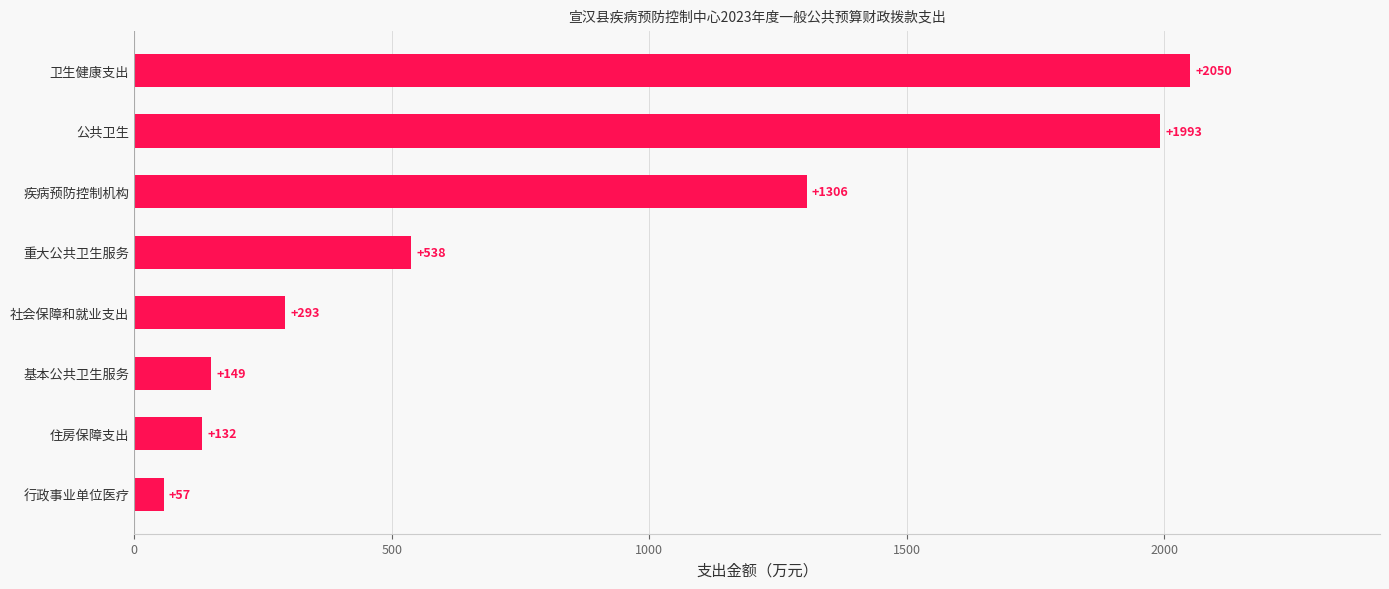

Does the chart contain any negative values?

No